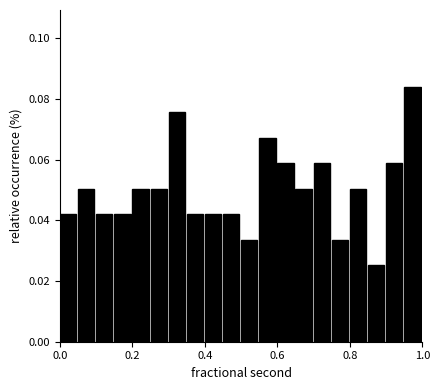

Read against the x-axis, roughly where is the centre of the tallest bar?

0.98